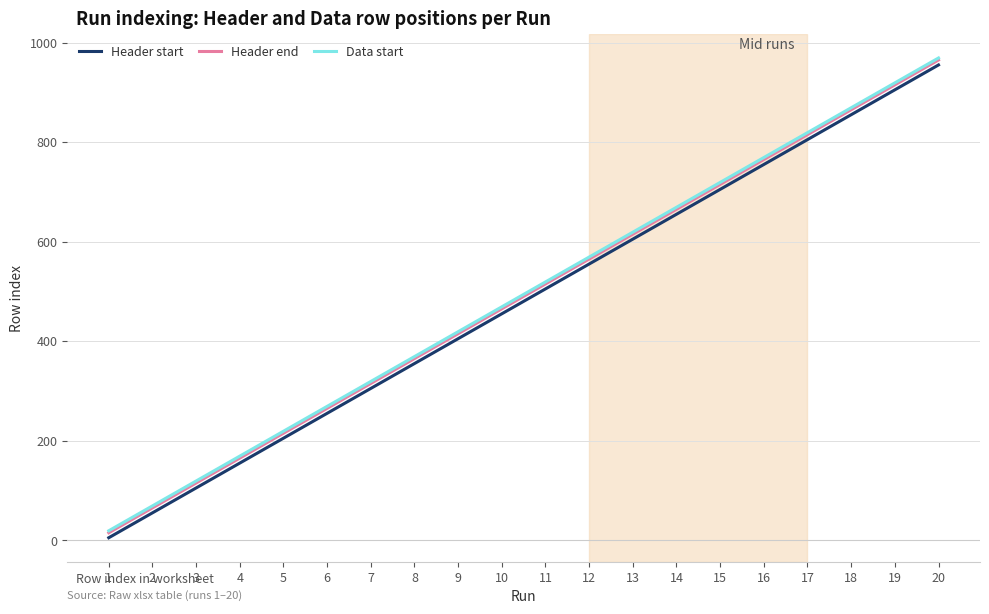

What is the greatest value displayed?

969